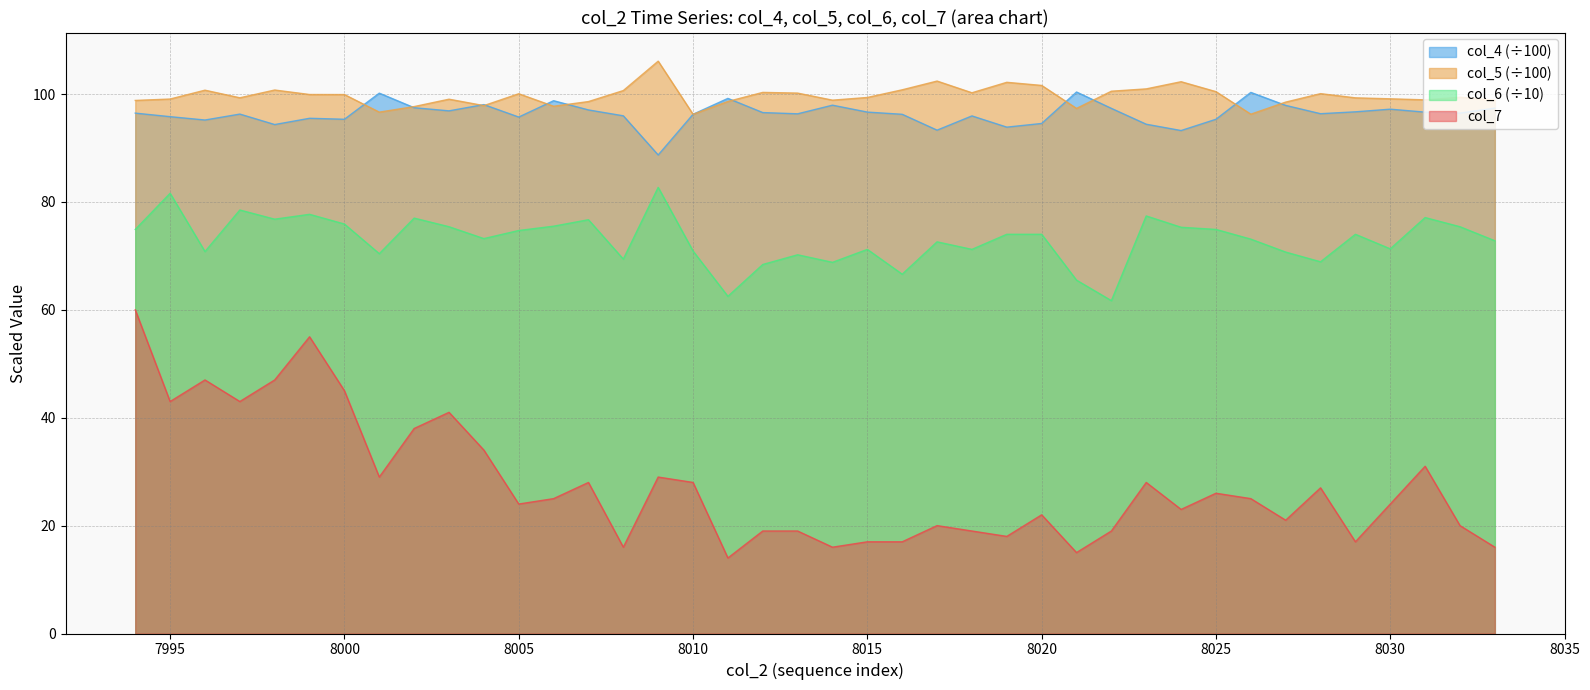

Reading right to left, transcribe all the data shown in this chart.

col_4: 8033=97.4	8032=96.5	8031=96.6	8030=97.2	8029=96.7	8028=96.3	8027=97.9	8026=100.3	8025=95.3	8024=93.2	8023=94.4	8022=97.3	8021=100.4	8020=94.5	8019=93.9	8018=95.9	8017=93.3	8016=96.2	8015=96.7	8014=97.9	8013=96.3	8012=96.6	8011=99.2	8010=96.2	8009=88.7	8008=96.0	8007=97.0	8006=98.8	8005=95.7	8004=98.0	8003=96.9	8002=97.5	8001=100.2	8000=95.3	7999=95.5	7998=94.3	7997=96.3	7996=95.2	7995=95.8	7994=96.5
col_5: 8033=98.8	8032=99.4	8031=98.9	8030=99.1	8029=99.3	8028=100.1	8027=98.5	8026=96.3	8025=100.4	8024=102.3	8023=101.0	8022=100.5	8021=97.3	8020=101.6	8019=102.2	8018=100.2	8017=102.4	8016=100.8	8015=99.4	8014=98.9	8013=100.2	8012=100.3	8011=98.6	8010=96.2	8009=106.1	8008=100.6	8007=98.6	8006=97.7	8005=100.0	8004=97.8	8003=99.0	8002=97.7	8001=96.6	8000=99.9	7999=99.9	7998=100.7	7997=99.3	7996=100.7	7995=99.1	7994=98.8
col_6: 8033=72.8	8032=75.4	8031=77.1	8030=71.3	8029=74.0	8028=68.9	8027=70.7	8026=73.1	8025=74.9	8024=75.3	8023=77.4	8022=61.7	8021=65.5	8020=74.0	8019=74.0	8018=71.2	8017=72.6	8016=66.6	8015=71.2	8014=68.8	8013=70.2	8012=68.4	8011=62.5	8010=70.9	8009=82.7	8008=69.4	8007=76.7	8006=75.5	8005=74.7	8004=73.2	8003=75.4	8002=77.0	8001=70.4	8000=75.9	7999=77.7	7998=76.8	7997=78.5	7996=70.8	7995=81.6	7994=74.9
col_7: 8033=16.0	8032=20.0	8031=31.0	8030=24.0	8029=17.0	8028=27.0	8027=21.0	8026=25.0	8025=26.0	8024=23.0	8023=28.0	8022=19.0	8021=15.0	8020=22.0	8019=18.0	8018=19.0	8017=20.0	8016=17.0	8015=17.0	8014=16.0	8013=19.0	8012=19.0	8011=14.0	8010=28.0	8009=29.0	8008=16.0	8007=28.0	8006=25.0	8005=24.0	8004=34.0	8003=41.0	8002=38.0	8001=29.0	8000=45.0	7999=55.0	7998=47.0	7997=43.0	7996=47.0	7995=43.0	7994=60.0